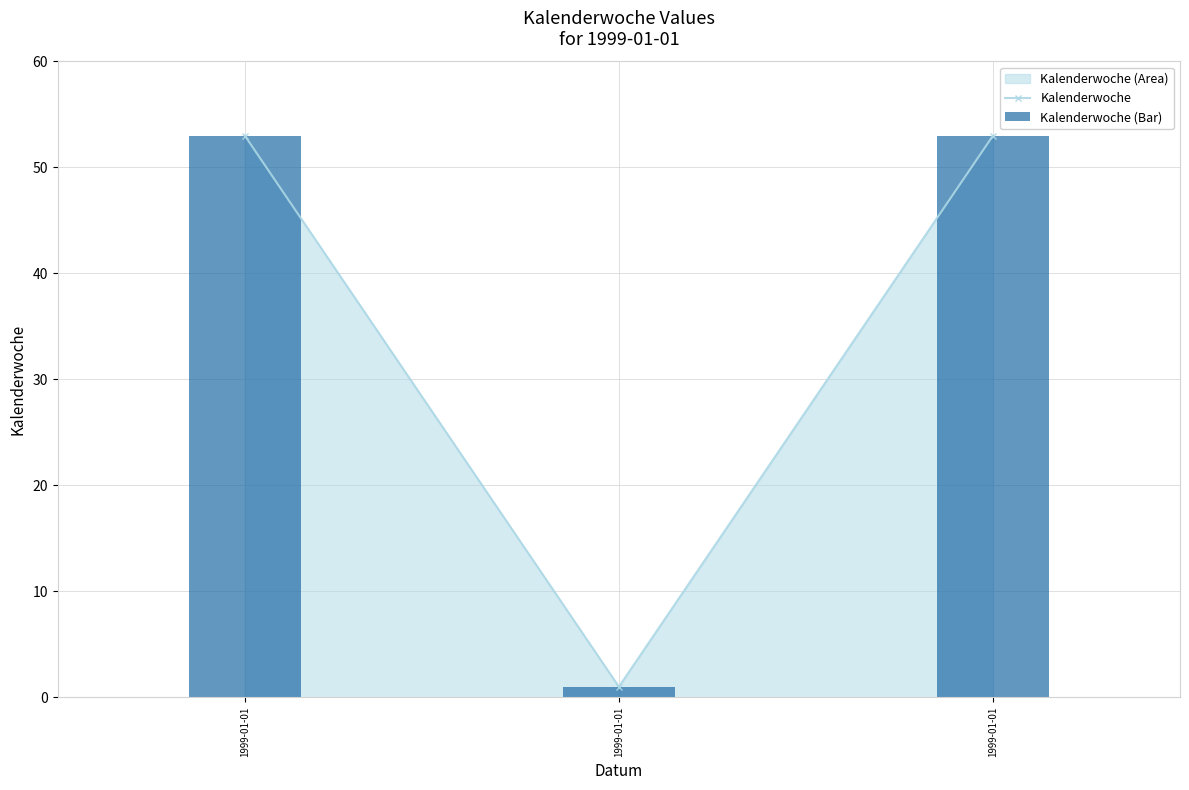

At which label is Kalenderwoche closest to 27?

1999-01-01